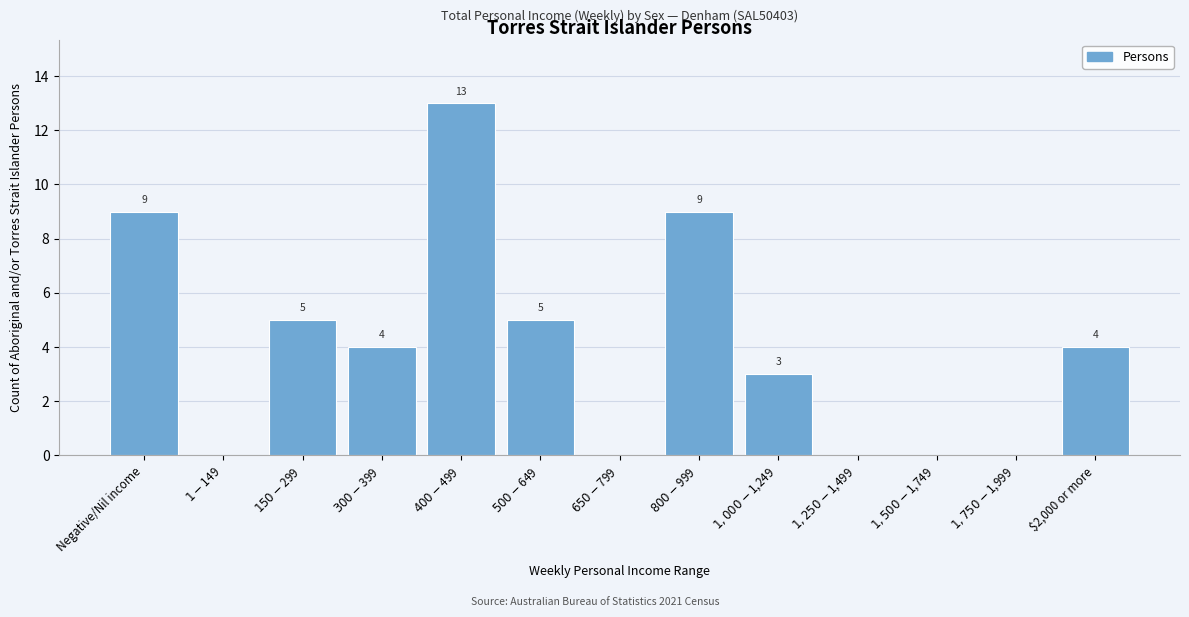

What is the maximum value shown in the chart?

13